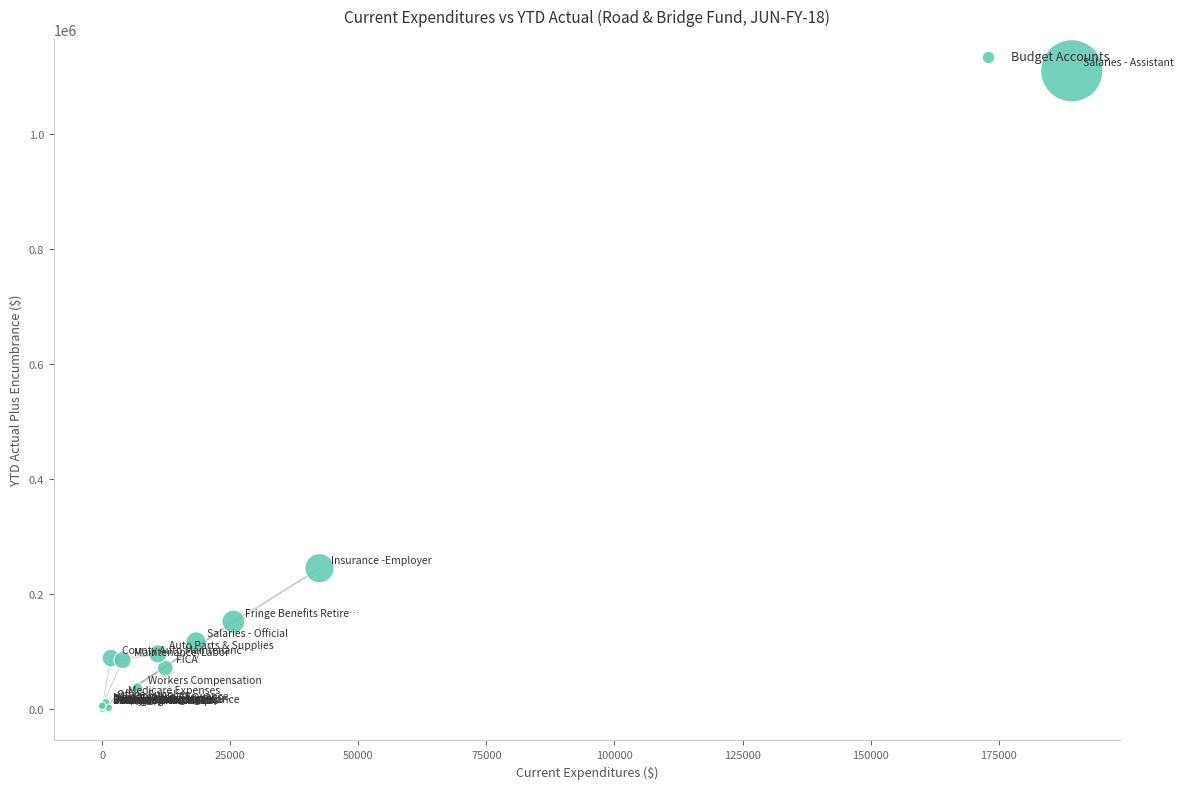

What Y value in the scatter plot is closest to 555350?

244482.5